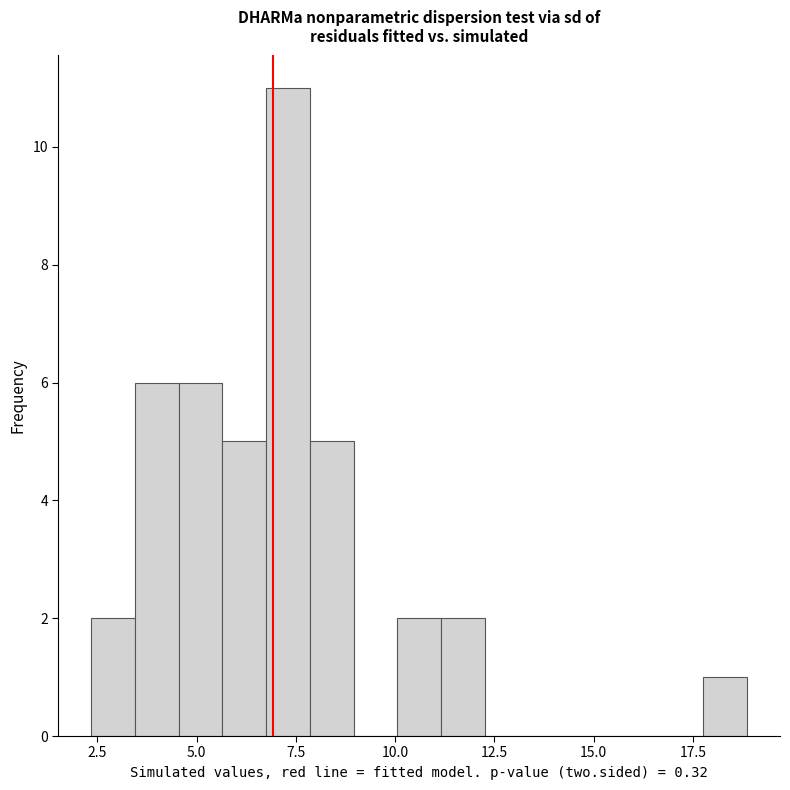

Around what value on the x-axis is the tallest bar? Give the approximate position of its centre, as read against the axis.

7.5